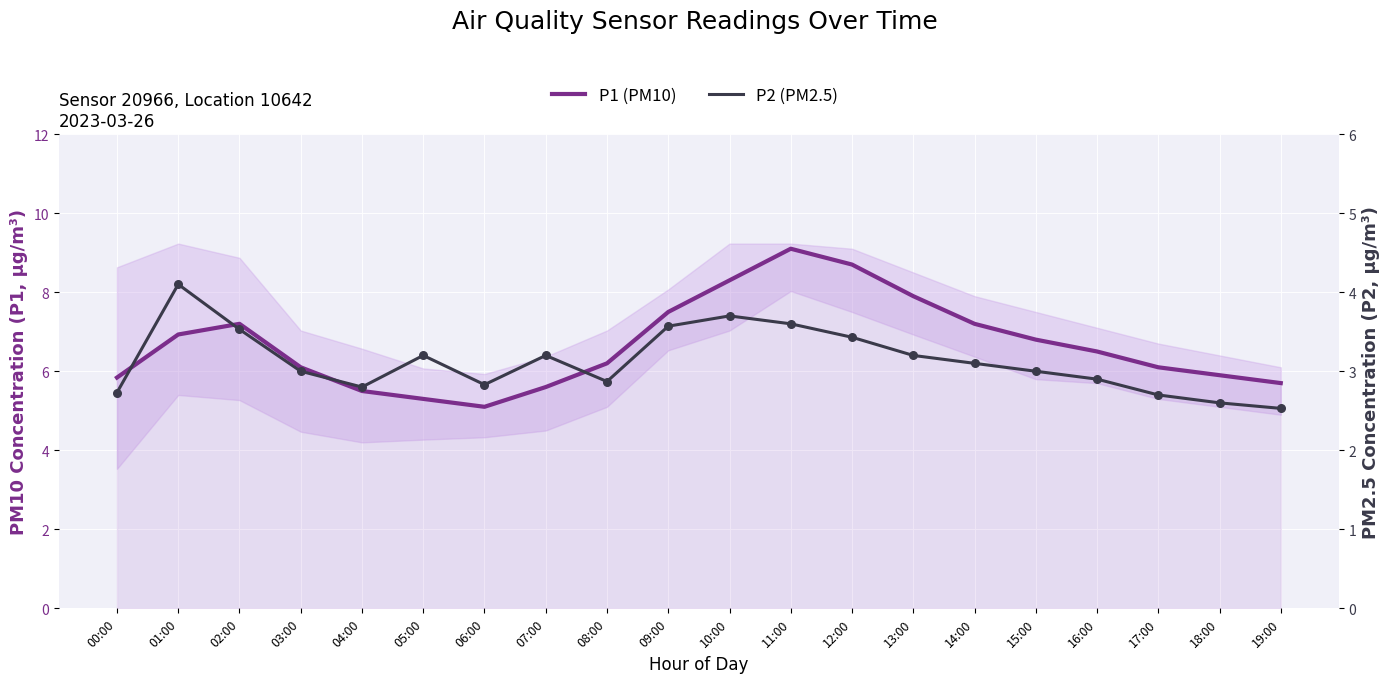

Which series contains the highest Y value?

P1 (PM10)